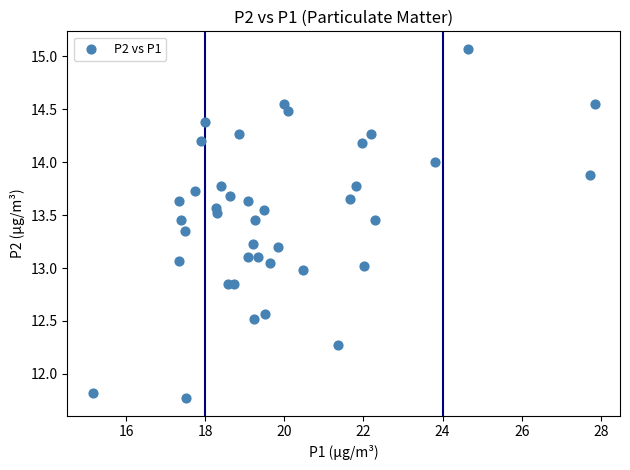

What is the range of Y values (max minus min)?

3.3